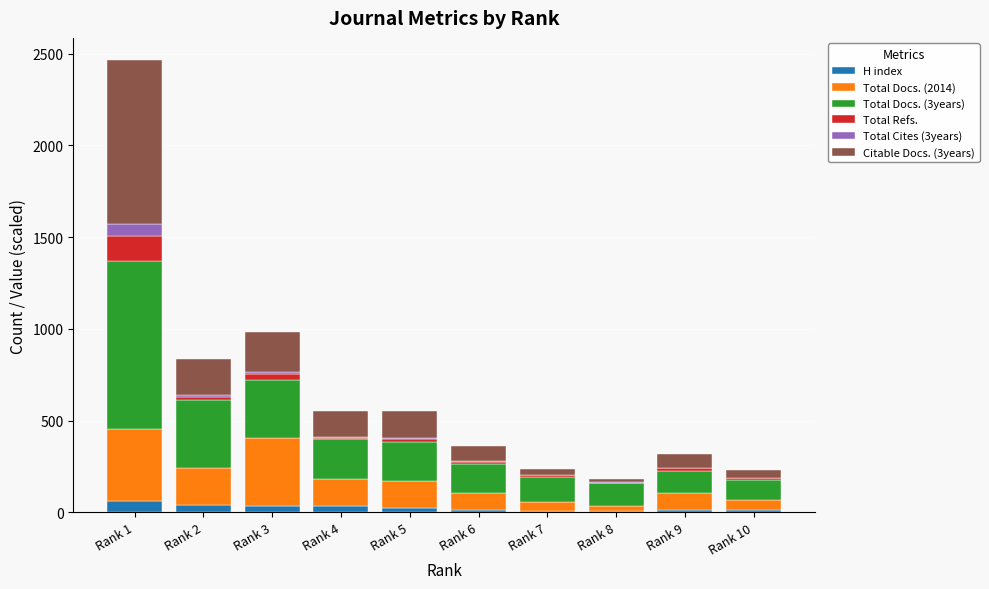

What is the total value across all series at Rank 1?

2462.4